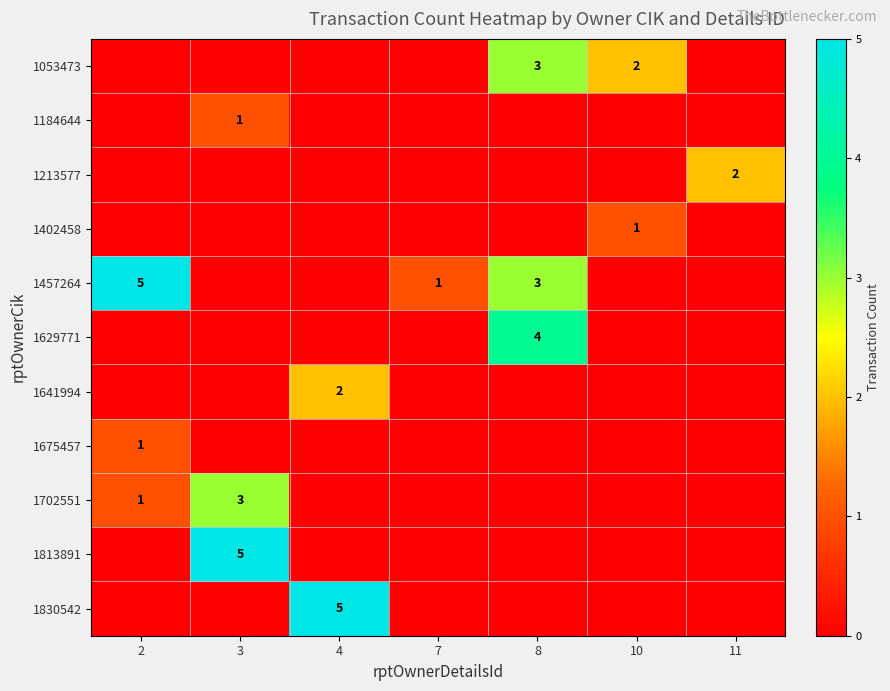

True or false: 1053473 has a value of 2 at 10.

True